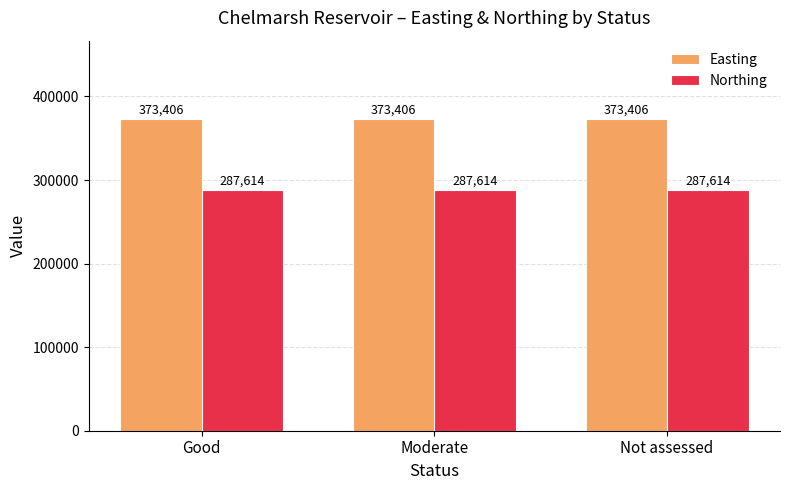

At how many categories does at least one series exceed 310831?

3